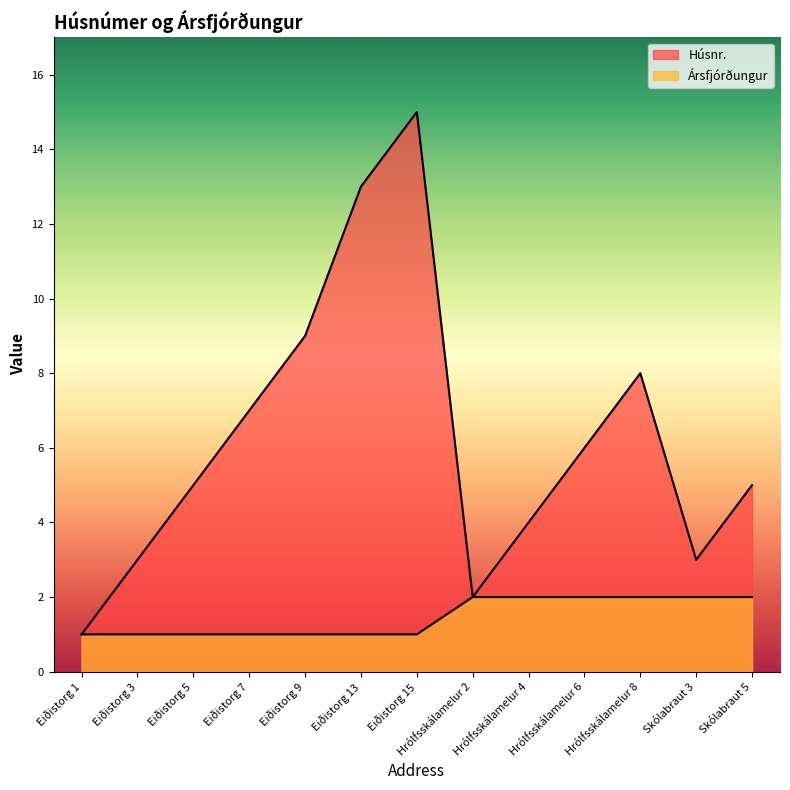

At how many categories does at least one series exceed 2?

11